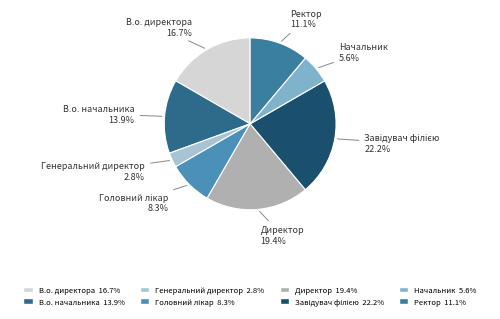

What is the smallest slice in the pie chart?

Генеральний директор